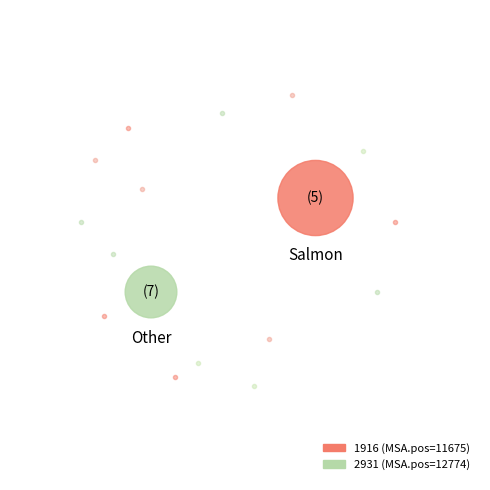

Count the number of slices in the pie.

2